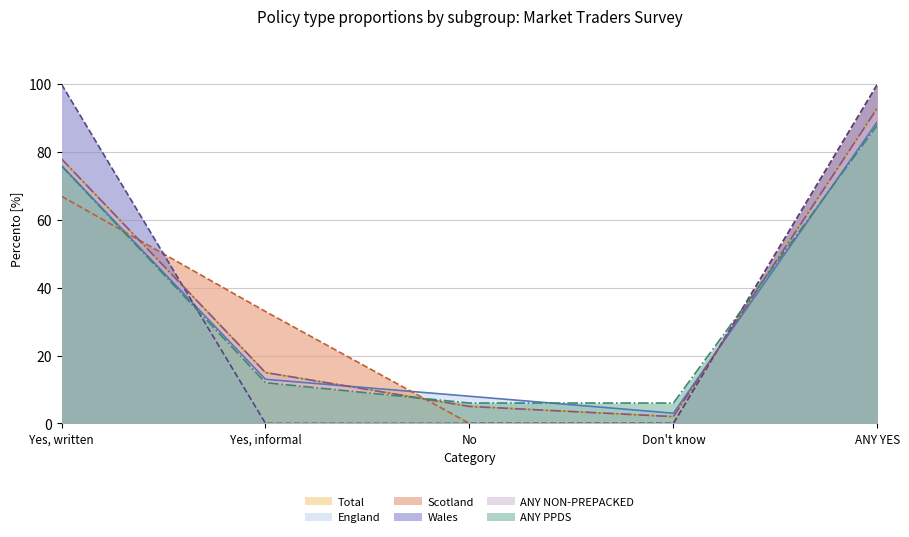

What are all the series names shown in the legend?

Total, England, Scotland, Wales, ANY NON-PREPACKED, ANY PPDS